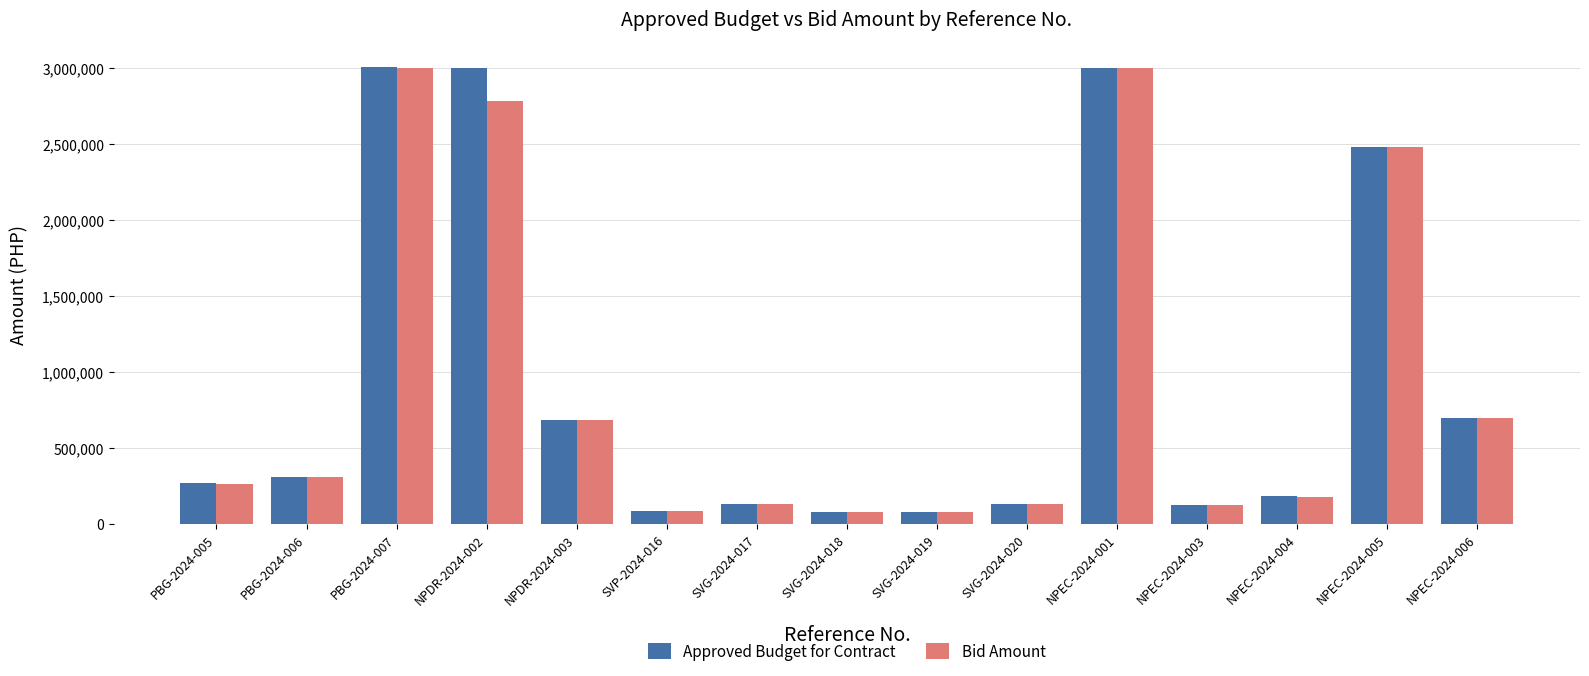

How many values in the Approved Budget for Contract series are below 265000?

7